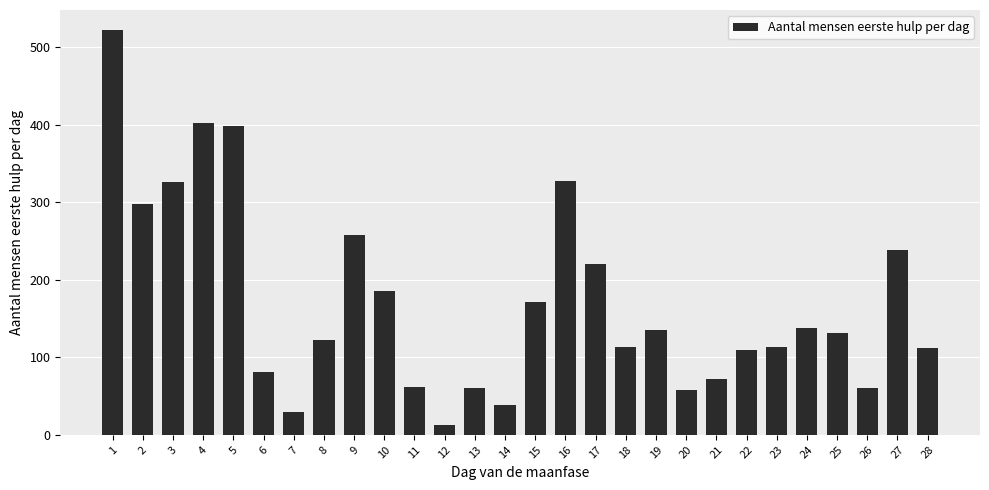

What is the difference between the second highest and second lowest values?

373.1